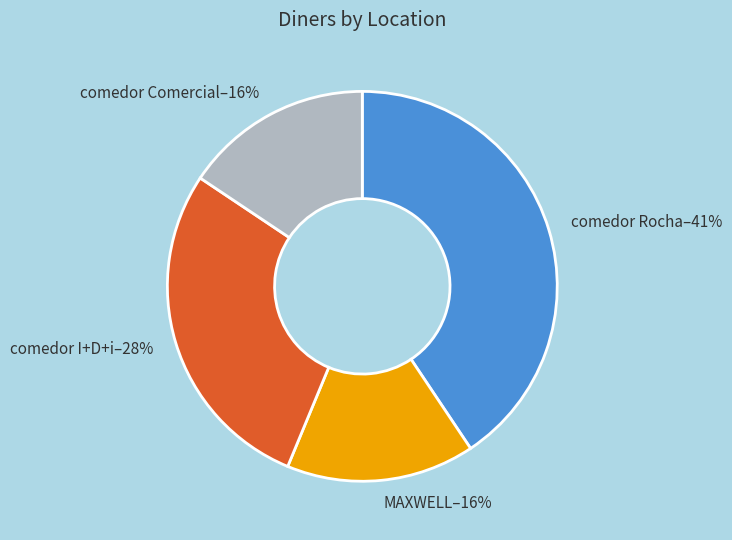

Is comedor Comercial the majority of the pie?

No